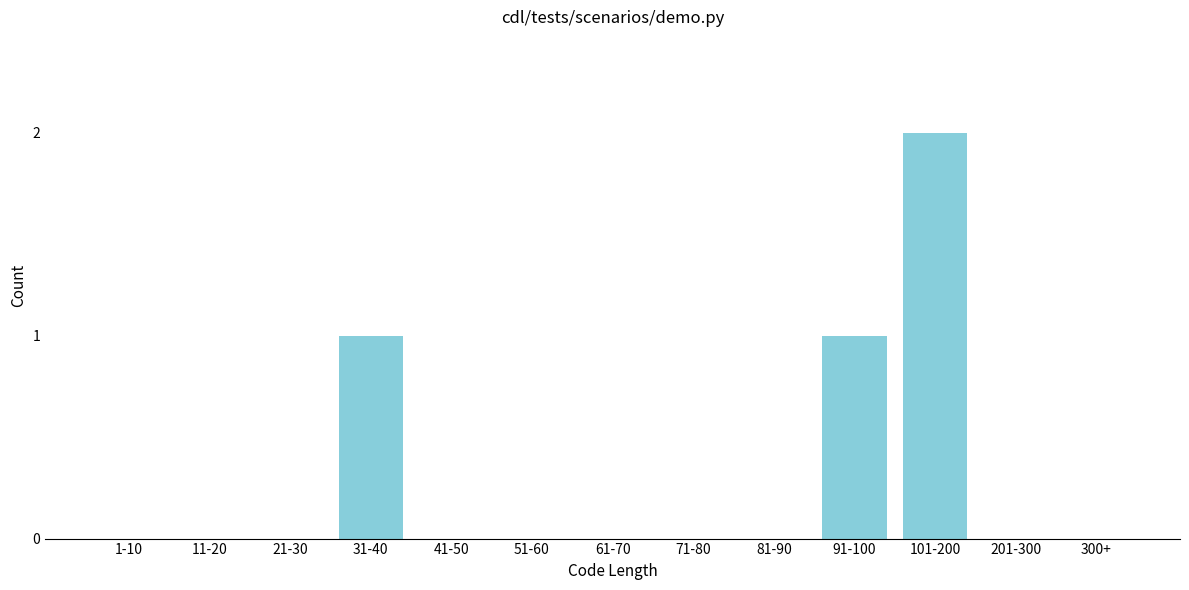

Reading left to right, list all the values displayed in this chart.

1-10=0	11-20=0	21-30=0	31-40=1	41-50=0	51-60=0	61-70=0	71-80=0	81-90=0	91-100=1	101-200=2	201-300=0	300+=0